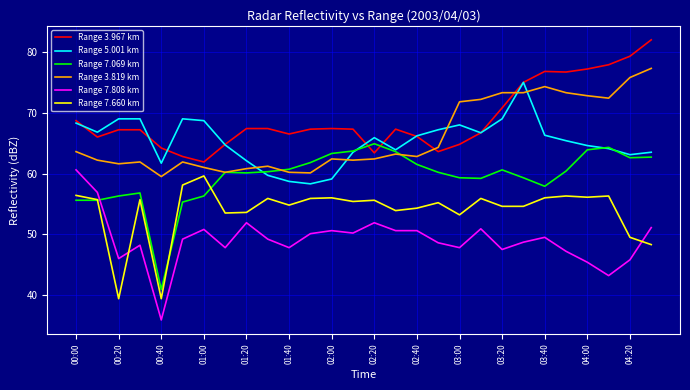

Does the chart have visible grid lines?

Yes